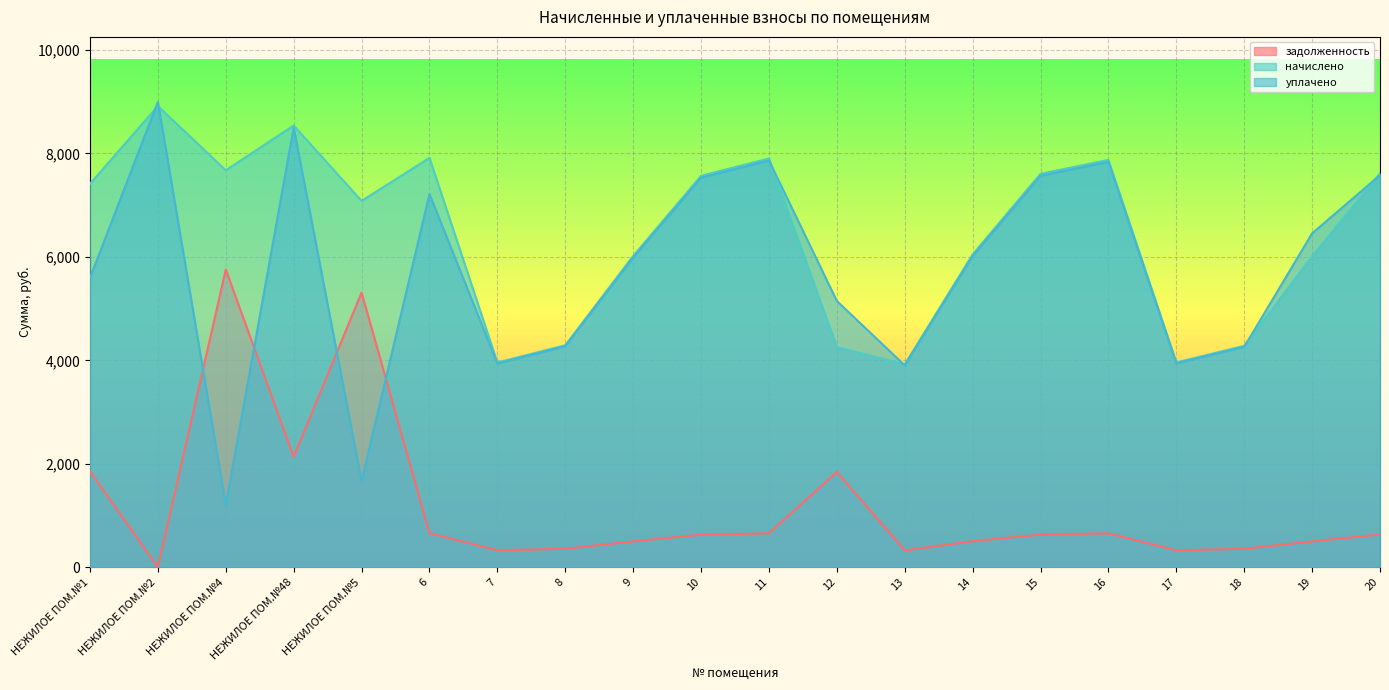

How many lines are shown in the chart?

3